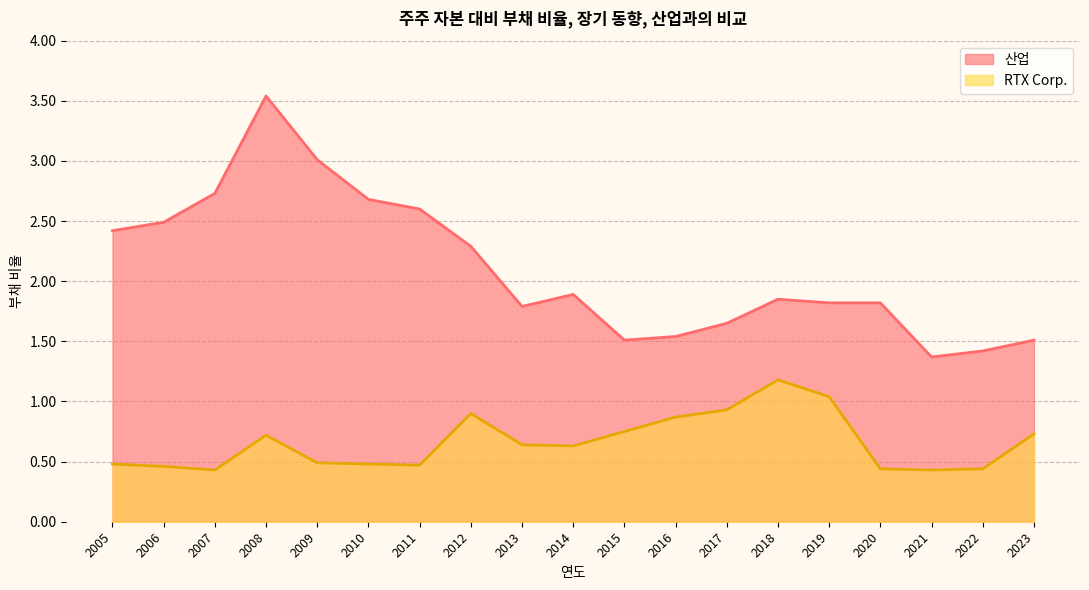

At 2011, list the series in order from smallest to largest.

RTX Corp., 산업